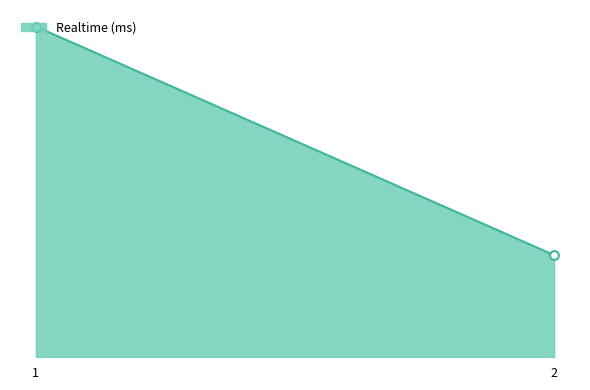

What is the change in value from 1 to 2?

-33795